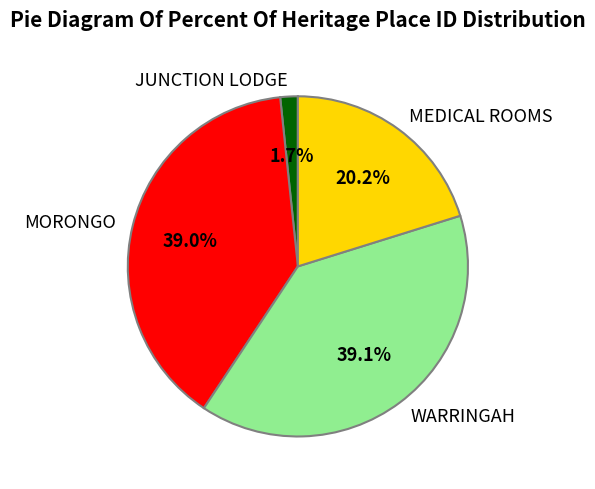

Is there a majority slice in this chart?

No